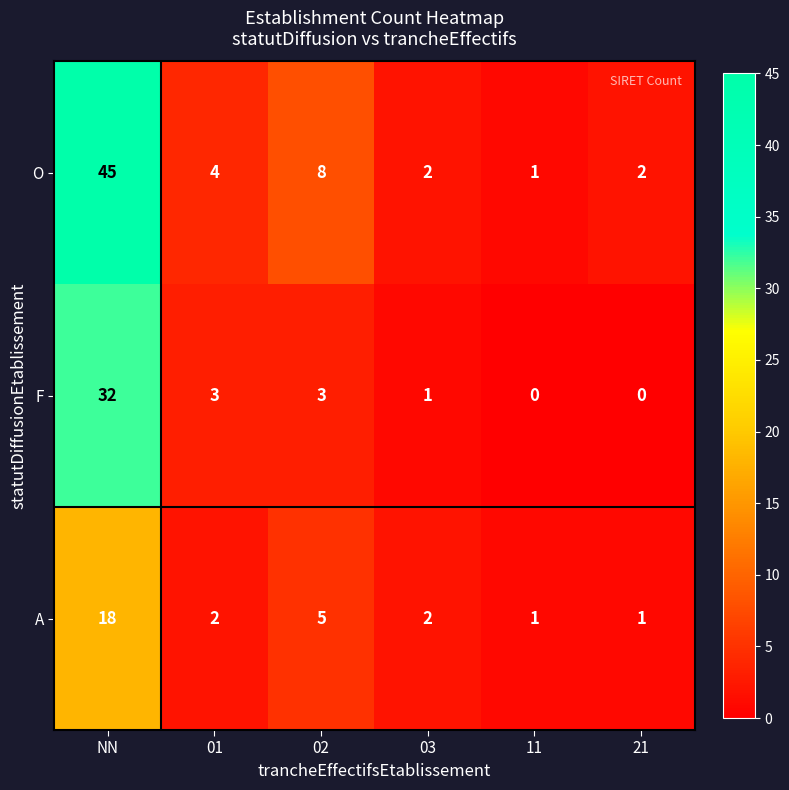

Reading left to right, what are all the values shown in this chart?

O: 45	4	8	2	1	2
F: 32	3	3	1	0	0
A: 18	2	5	2	1	1